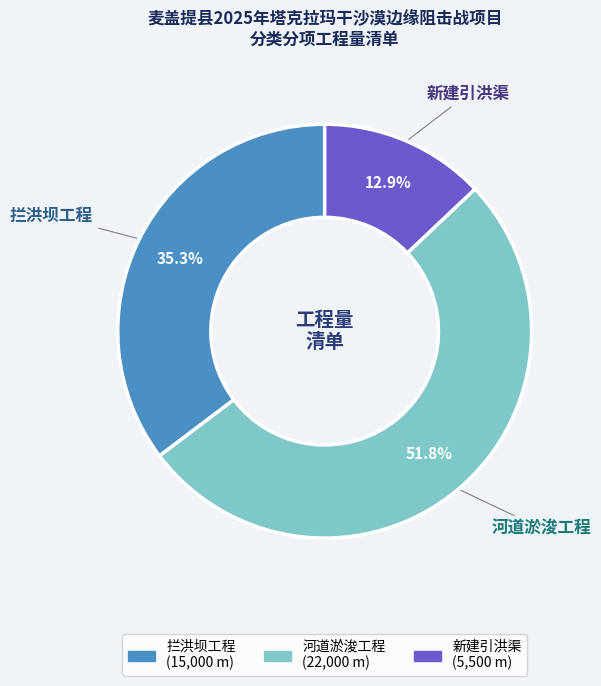

Rank the categories by value from highest to lowest.

河道淤浚工程, 拦洪坝工程, 新建引洪渠